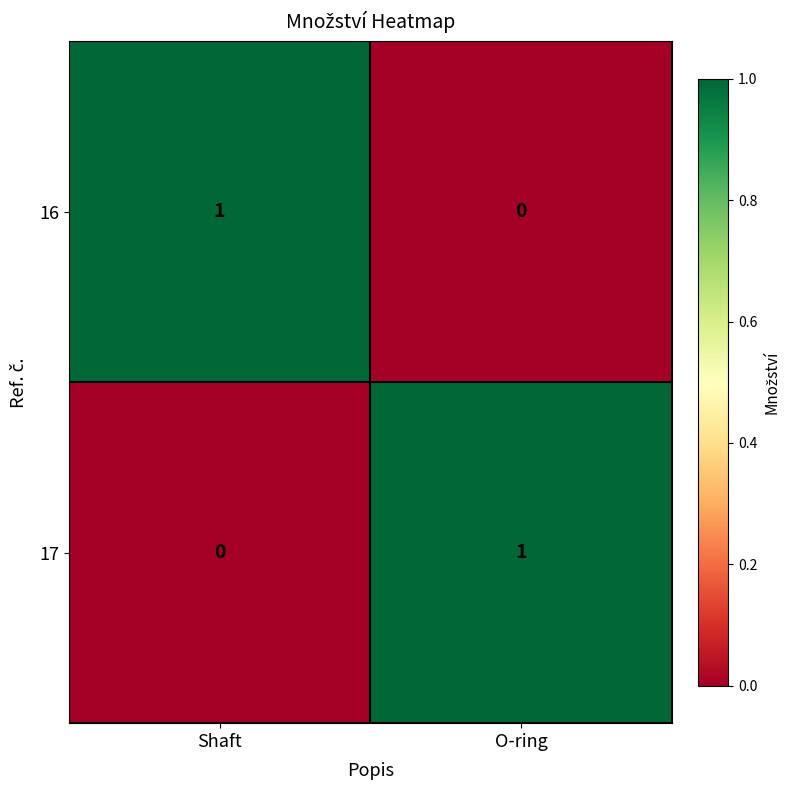

At how many categories does at least one series exceed 0?

2